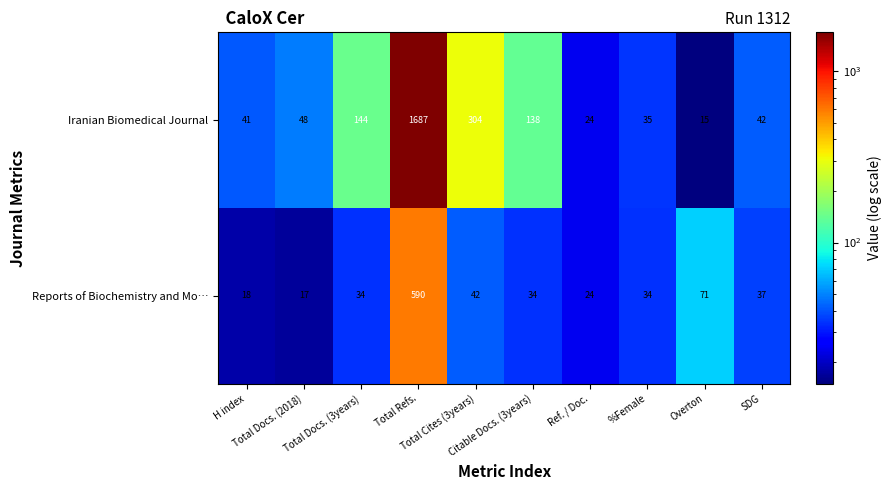

What is the minimum value for Reports of Biochemistry and Mo…?

17